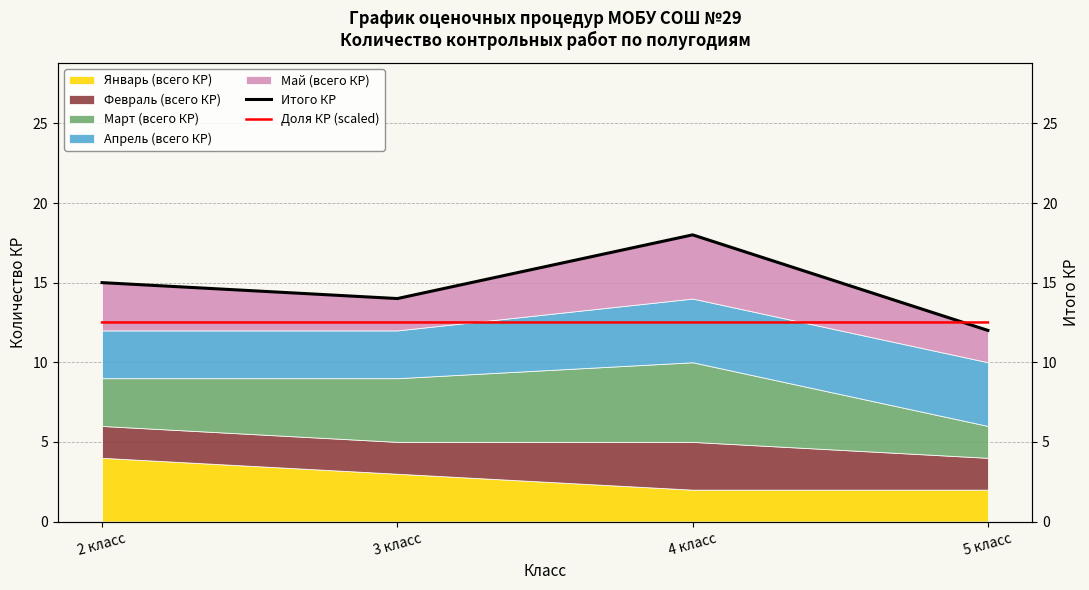

What value does the Доля КР (scaled) series have at 4 класс?

12.5